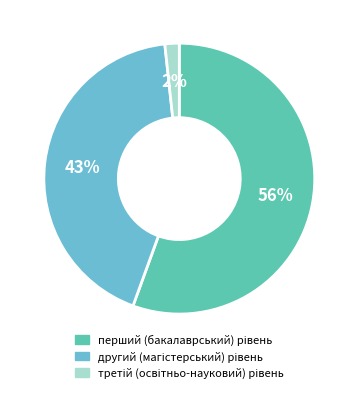

Is there a majority slice in this chart?

Yes